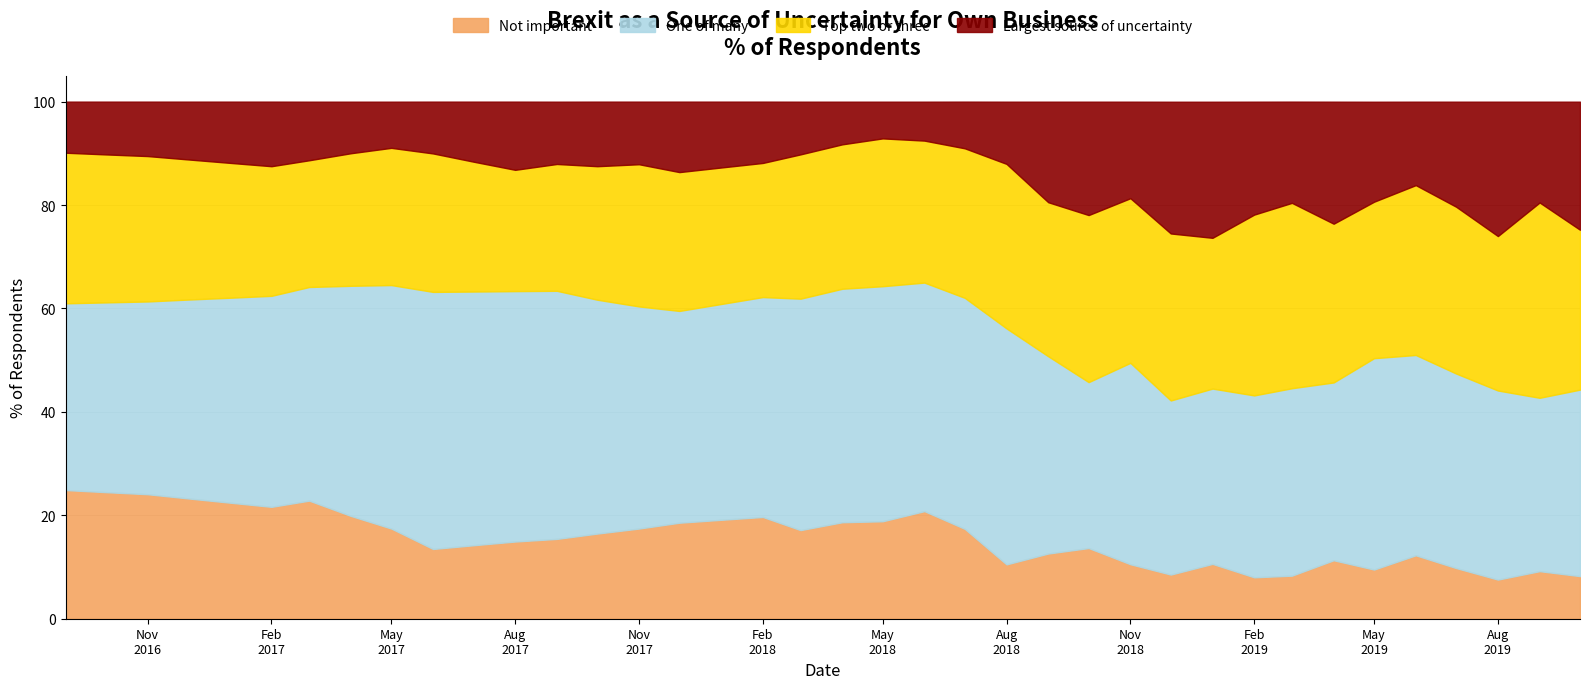

At 2019-08-01, list the series in order from largest to smallest.

One of many, Top two or three, Largest source of uncertainty, Not important